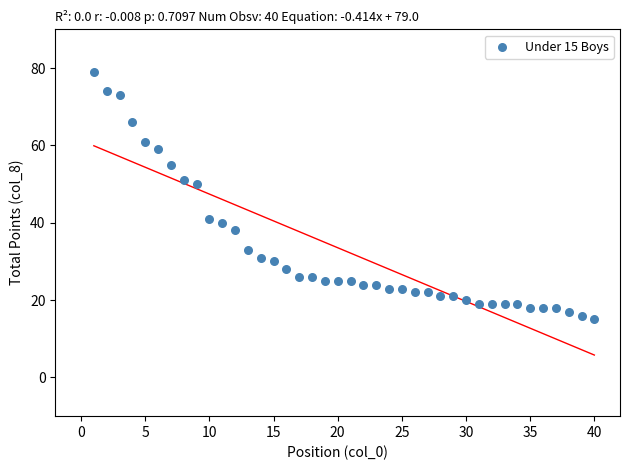

What is the range of X values (max minus min)?

39